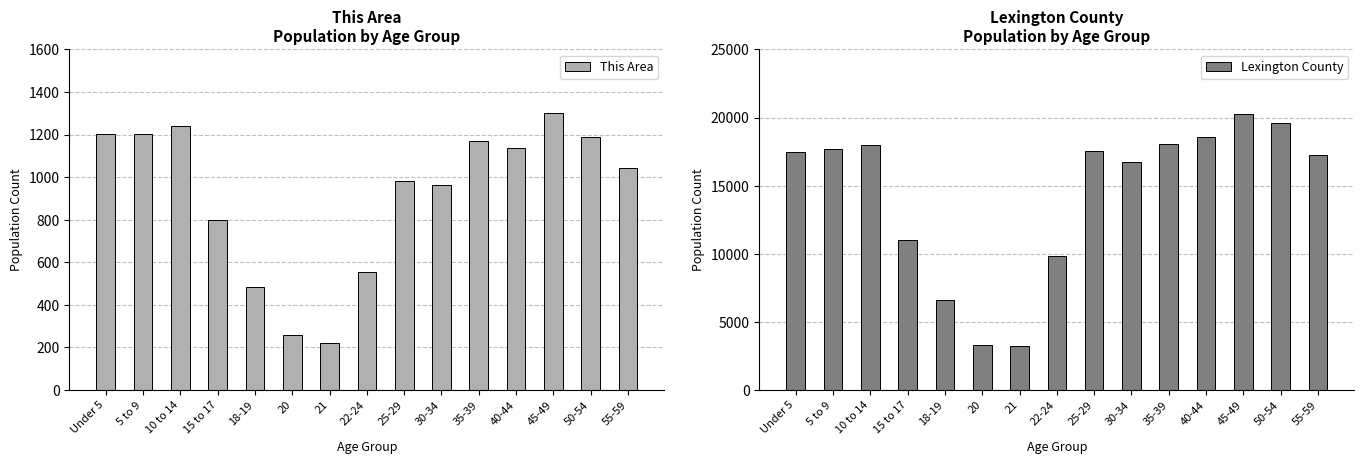

Reading right to left, what are all the values shown in this chart?

This Area: 55-59=1044	50-54=1188	45-49=1301	40-44=1137	35-39=1169	30-34=963	25-29=982	22-24=554	21=221	20=259	18-19=485	15 to 17=798	10 to 14=1238	5 to 9=1202	Under 5=1203
Lexington County: 55-59=17214	50-54=19604	45-49=20242	40-44=18534	35-39=18023	30-34=16750	25-29=17570	22-24=9823	21=3194	20=3296	18-19=6562	15 to 17=11019	10 to 14=17987	5 to 9=17684	Under 5=17472